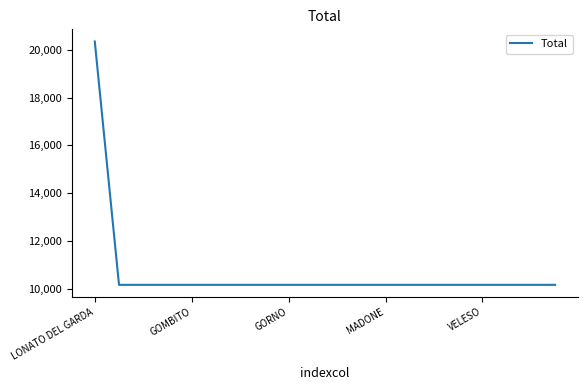

How many distinct data groups are displayed?

1